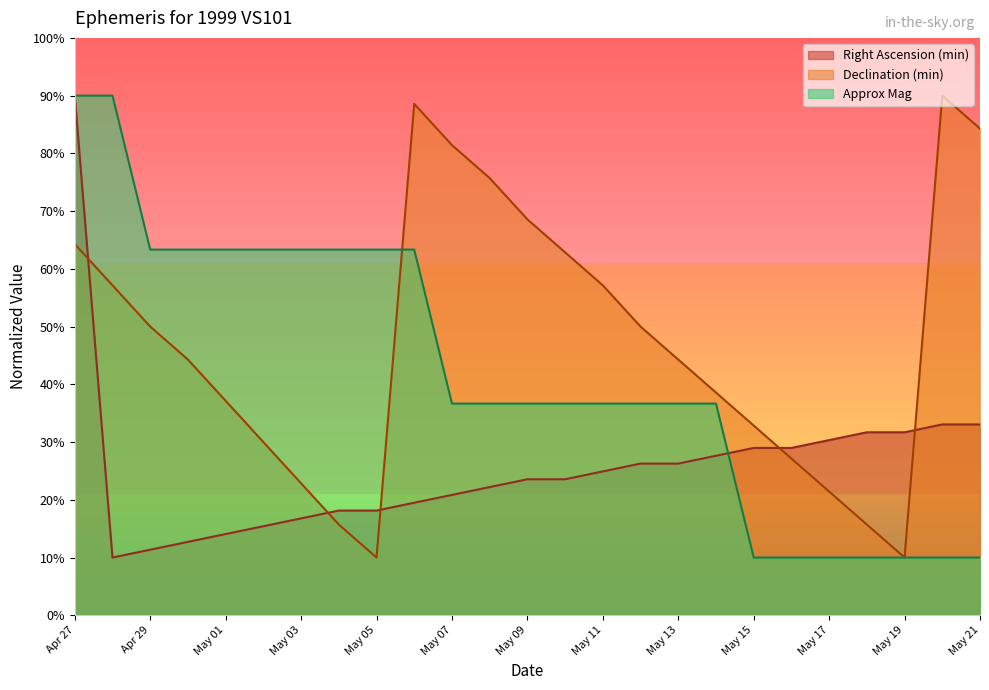

The Right Ascension (min) series shows 20.1 at May 01. True or false?

False